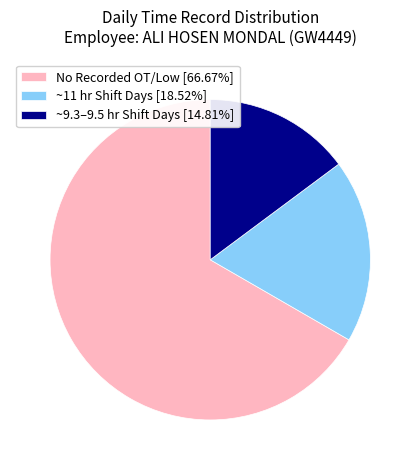

Is the sum of No Recorded OT/Low [66.67%] and ~9.3–9.5 hr Shift Days [14.81%] greater than half?

Yes